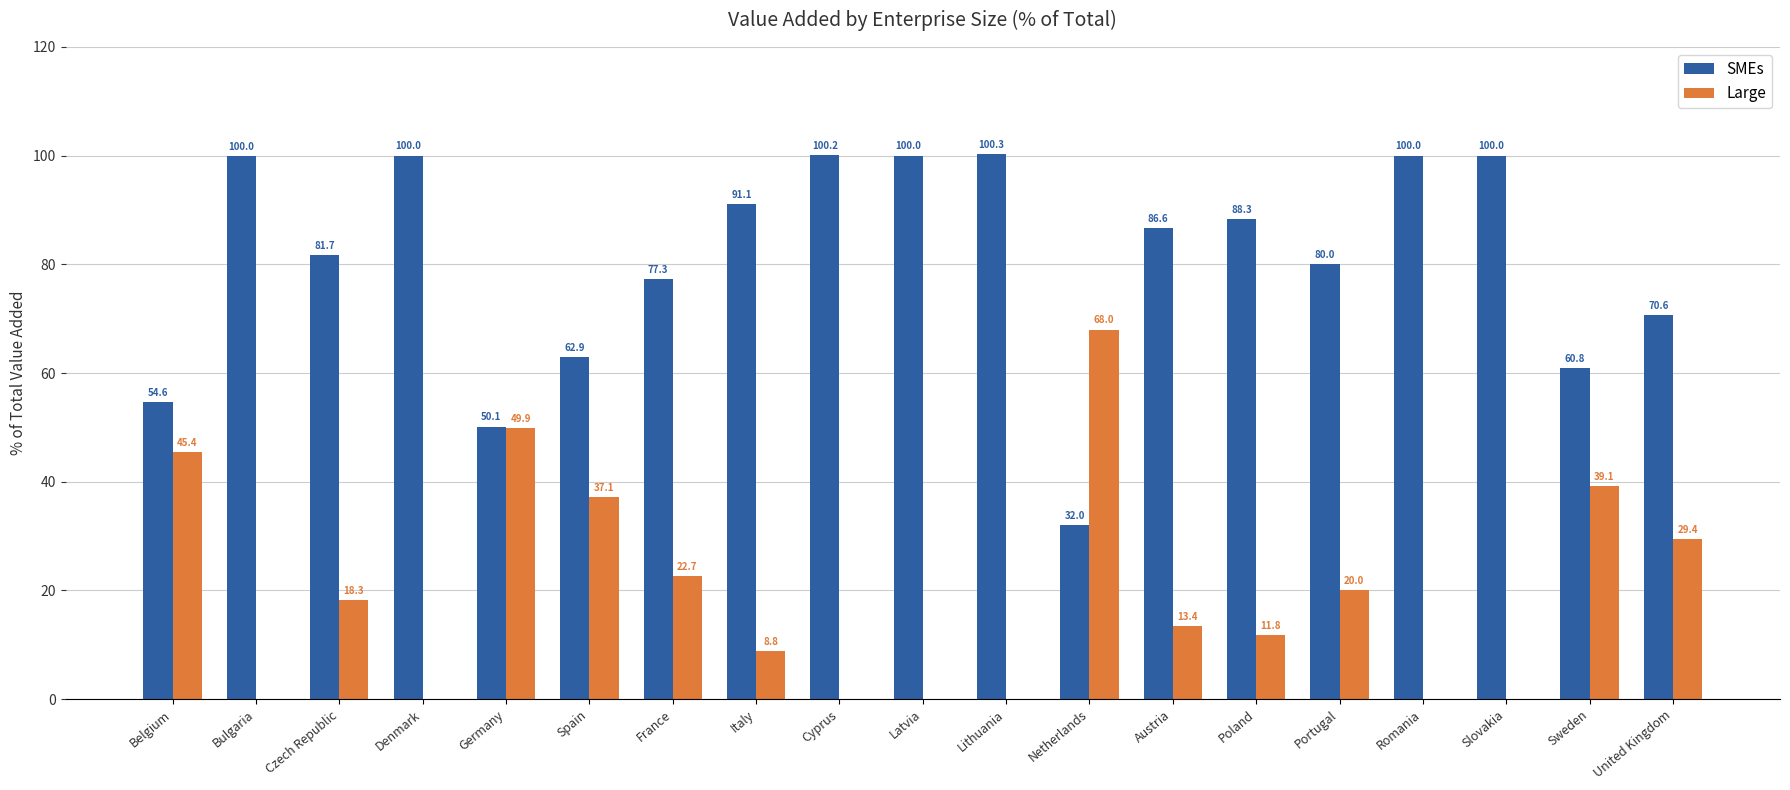

What is the sum of the SMEs values at Netherlands and Czech Republic?

113.7